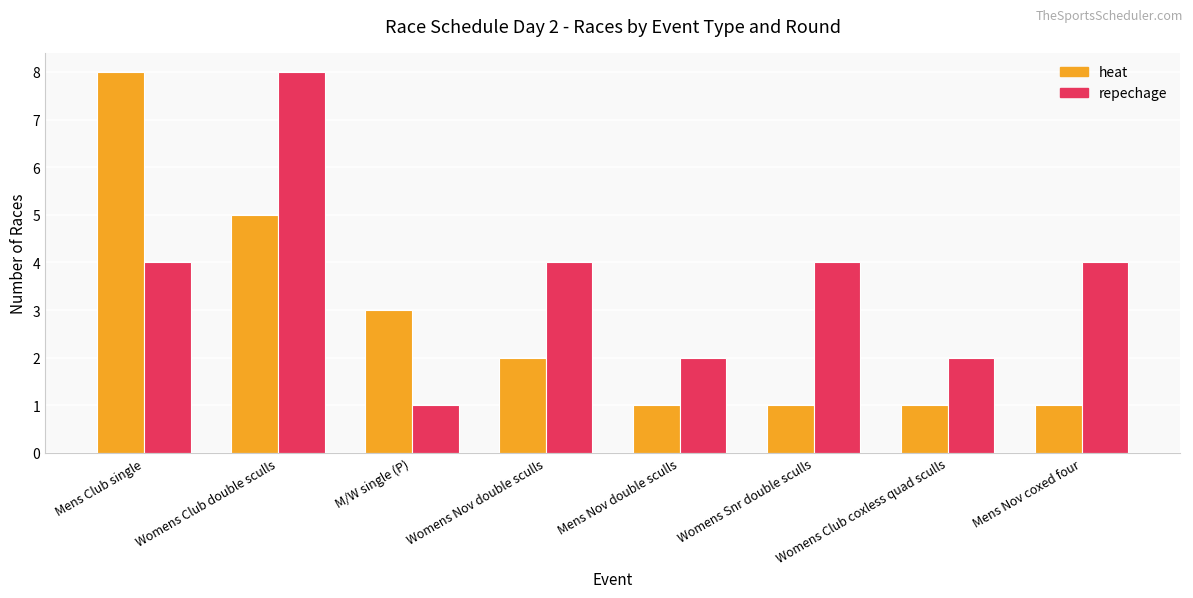

How many bars are there in each group?

2